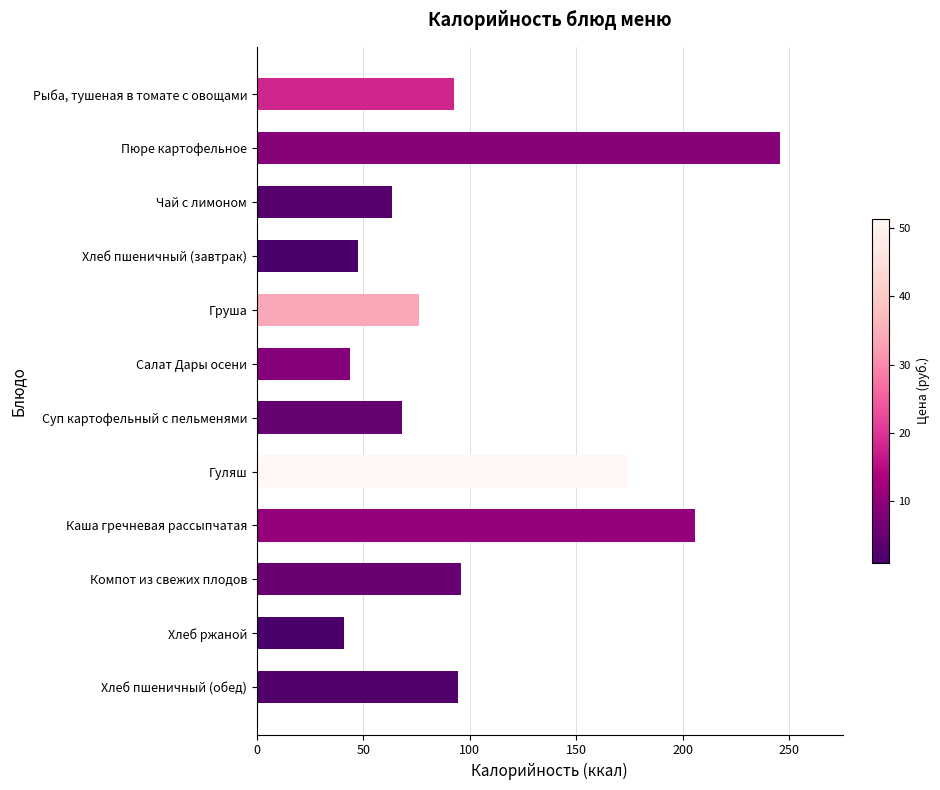

Which category has the lowest value across all series?

Хлеб ржаной